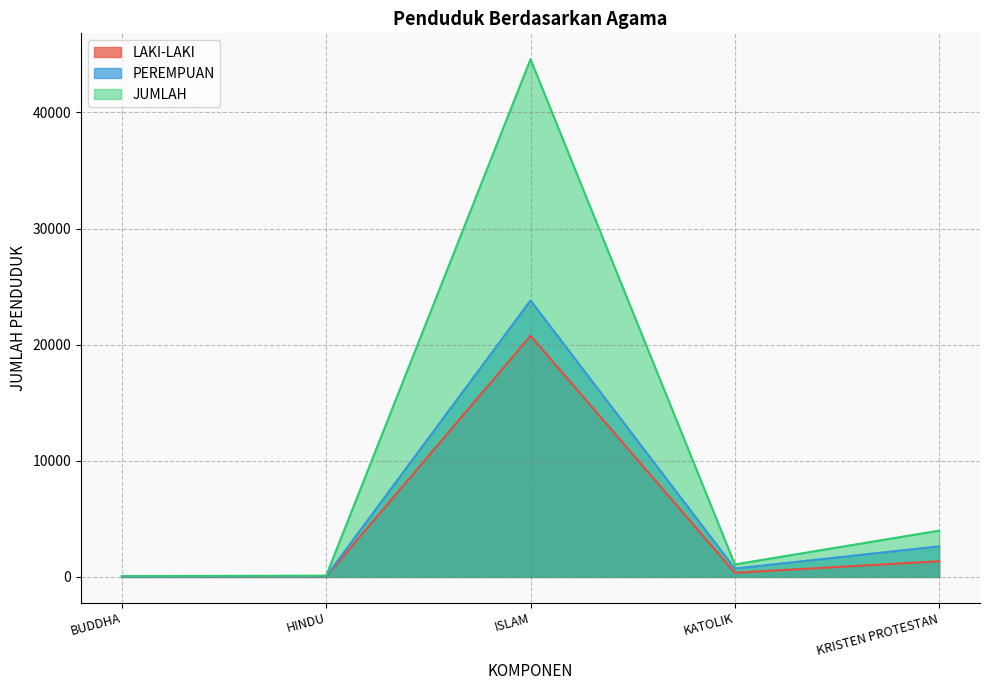

True or false: JUMLAH and LAKI-LAKI cross at least once.

False